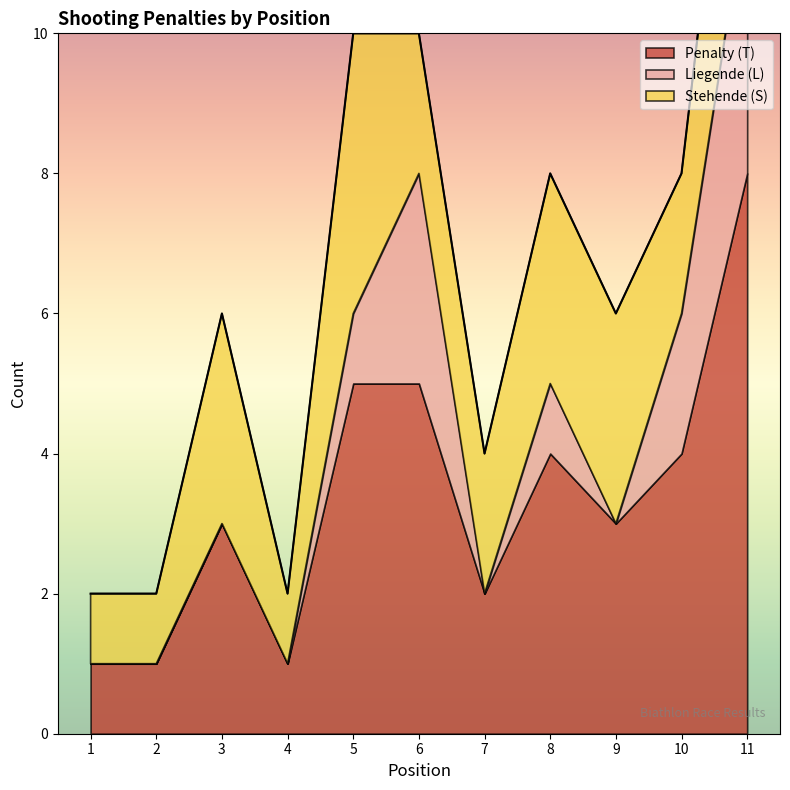

The value of Liegende (L) at 7 is 0. True or false?

True